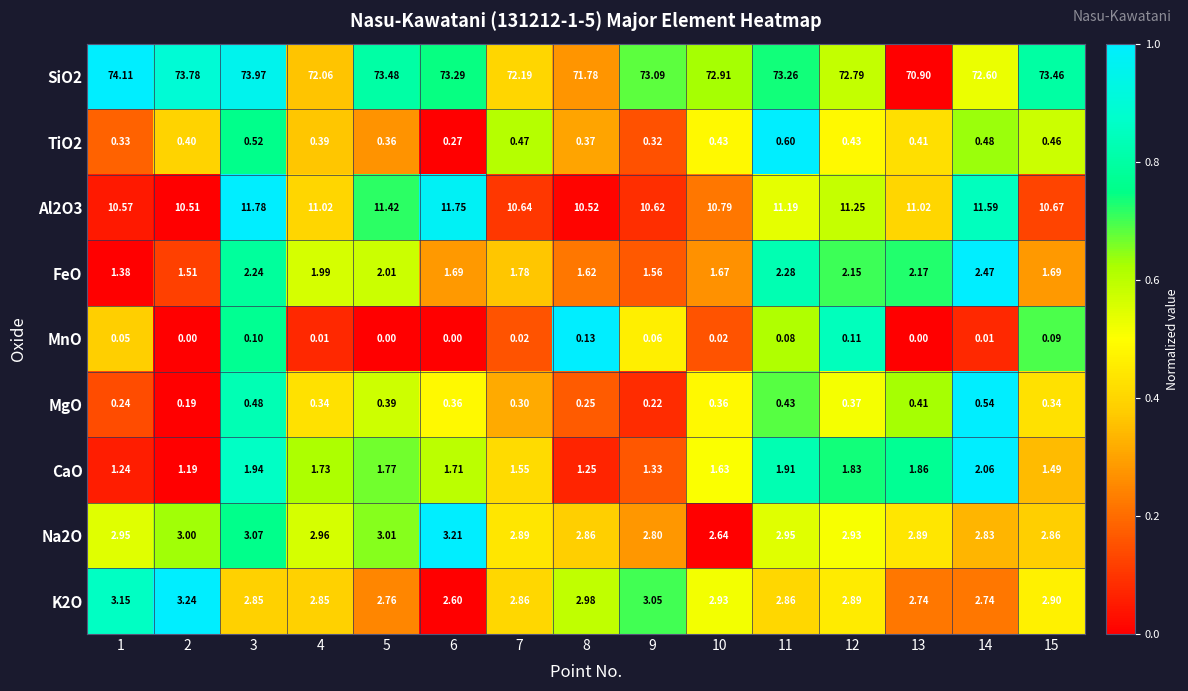

Which series has the widest spread of values?

SiO2